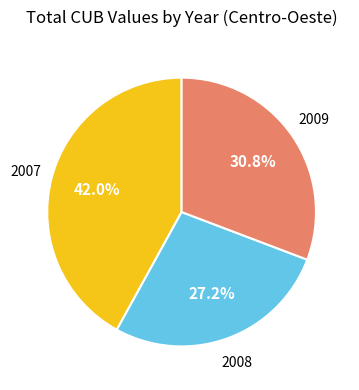

Is there a majority slice in this chart?

No